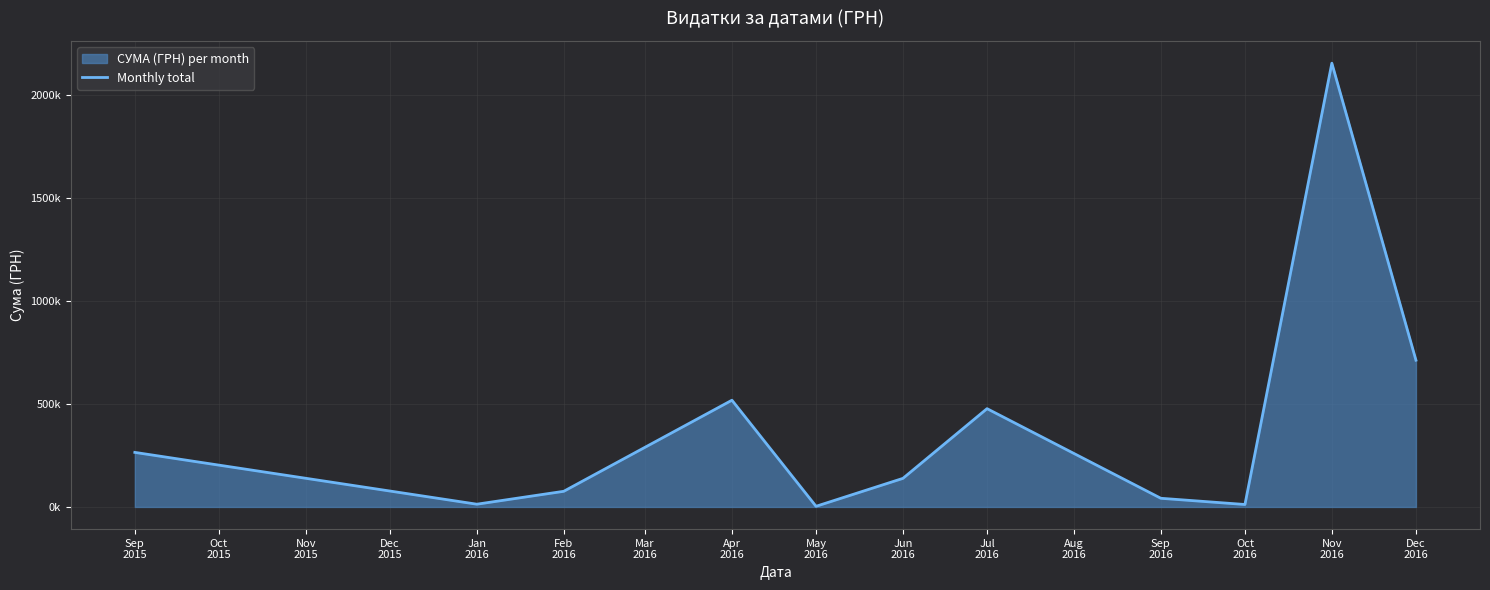

What position from the left is Jul 2016?

7